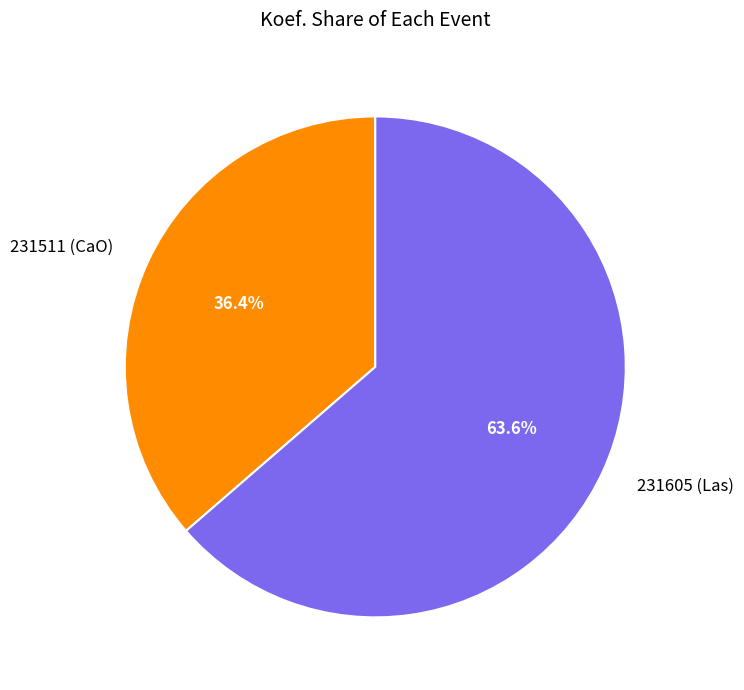

To the nearest percent, what is the difference between the largest and smallest slice percentages?

27%